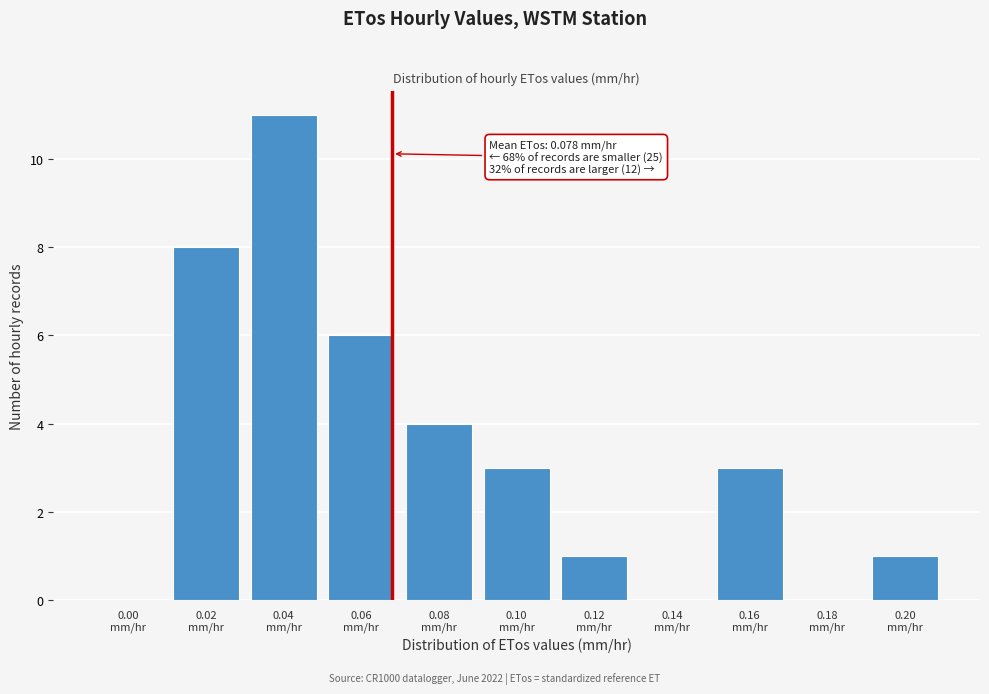

What is the maximum value shown in the chart?

11